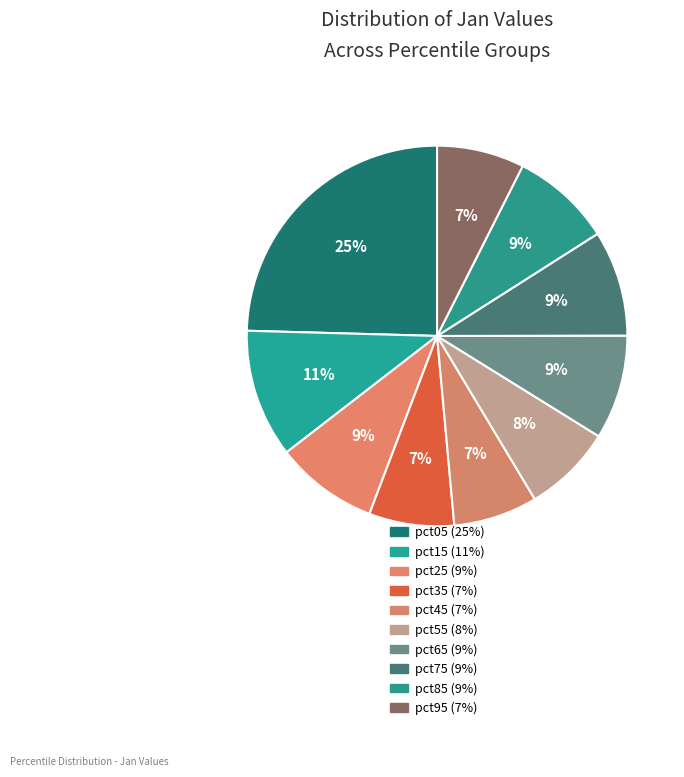

What is the smallest slice in the pie chart?

pct45